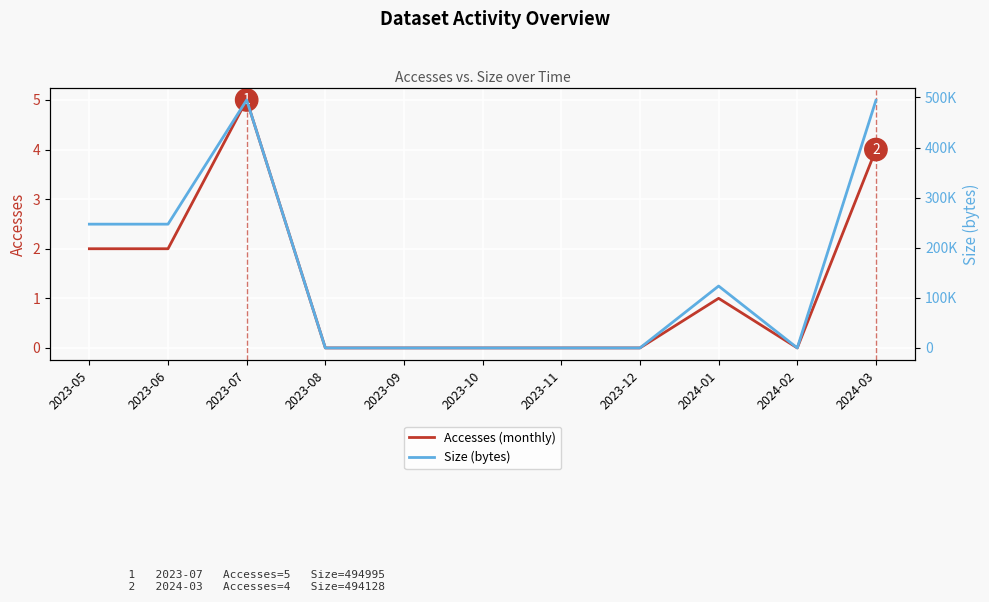

Between 2023-05 and 2023-12, which series saw the biggest shift?

Size (bytes)